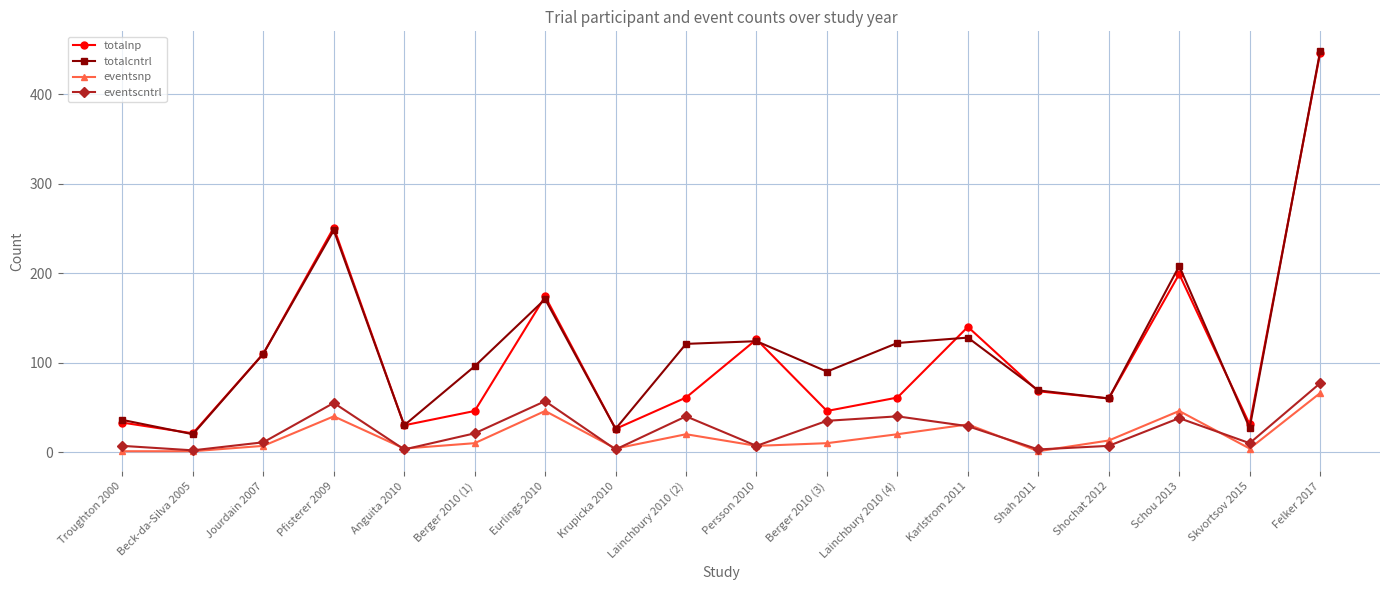

At Lainchbury 2010 (2), list the series in order from smallest to largest.

eventsnp, eventscntrl, totalnp, totalcntrl